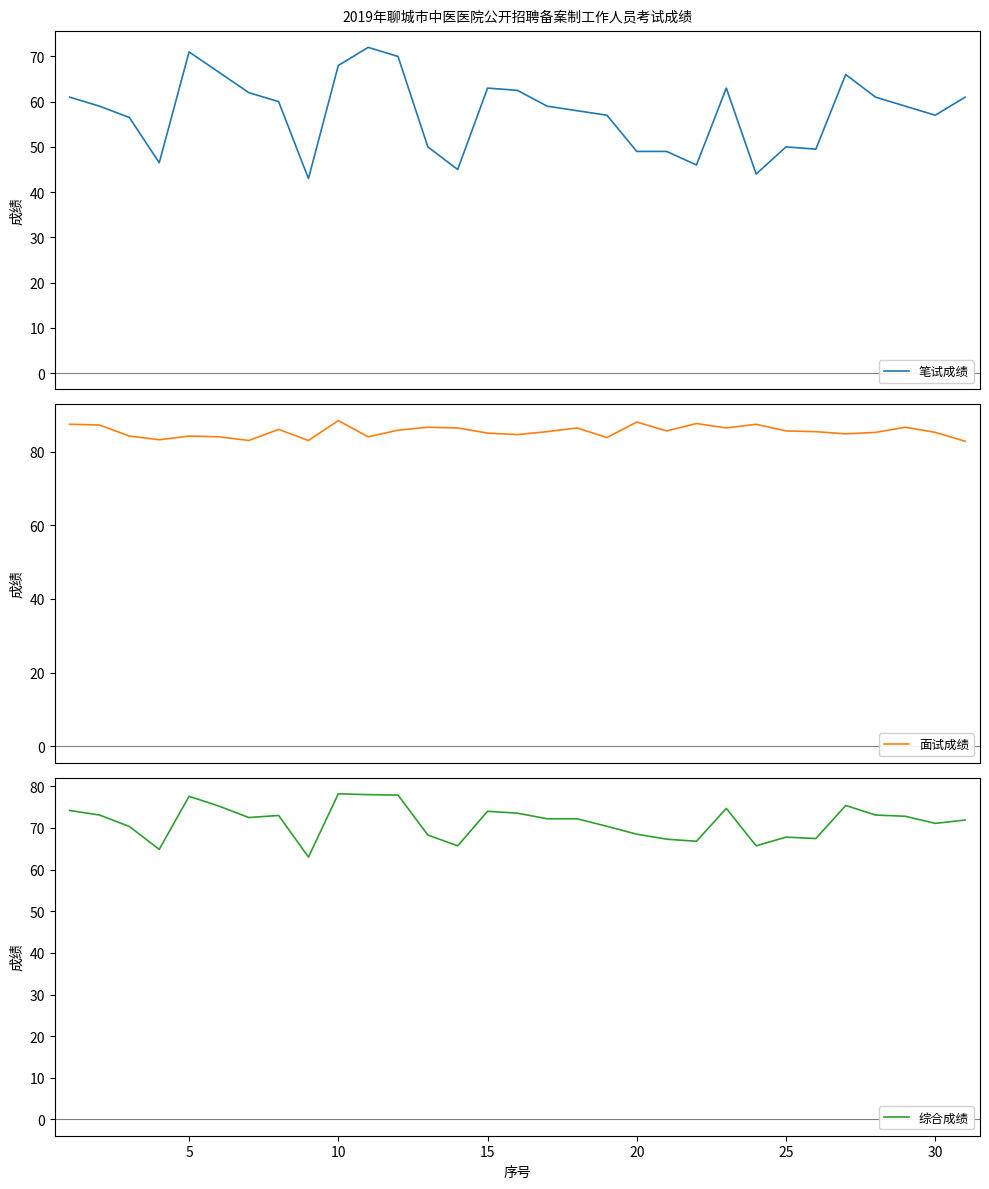

Rank the series by their average value, from highest to lowest.

面试成绩, 综合成绩, 笔试成绩